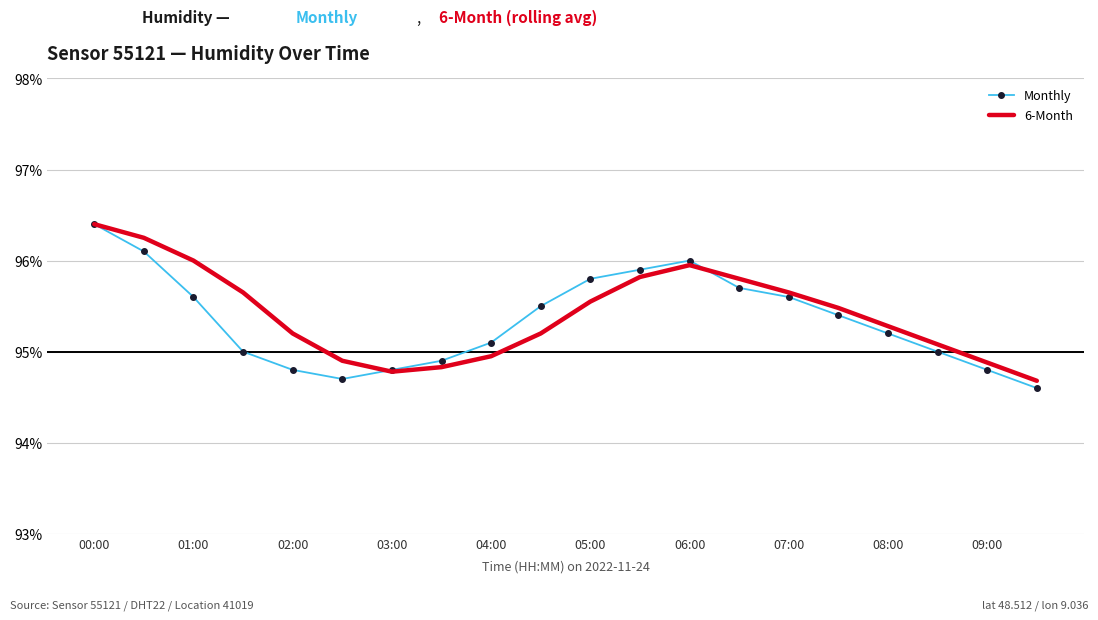

What is the lowest value of the 6-Month series?

94.7